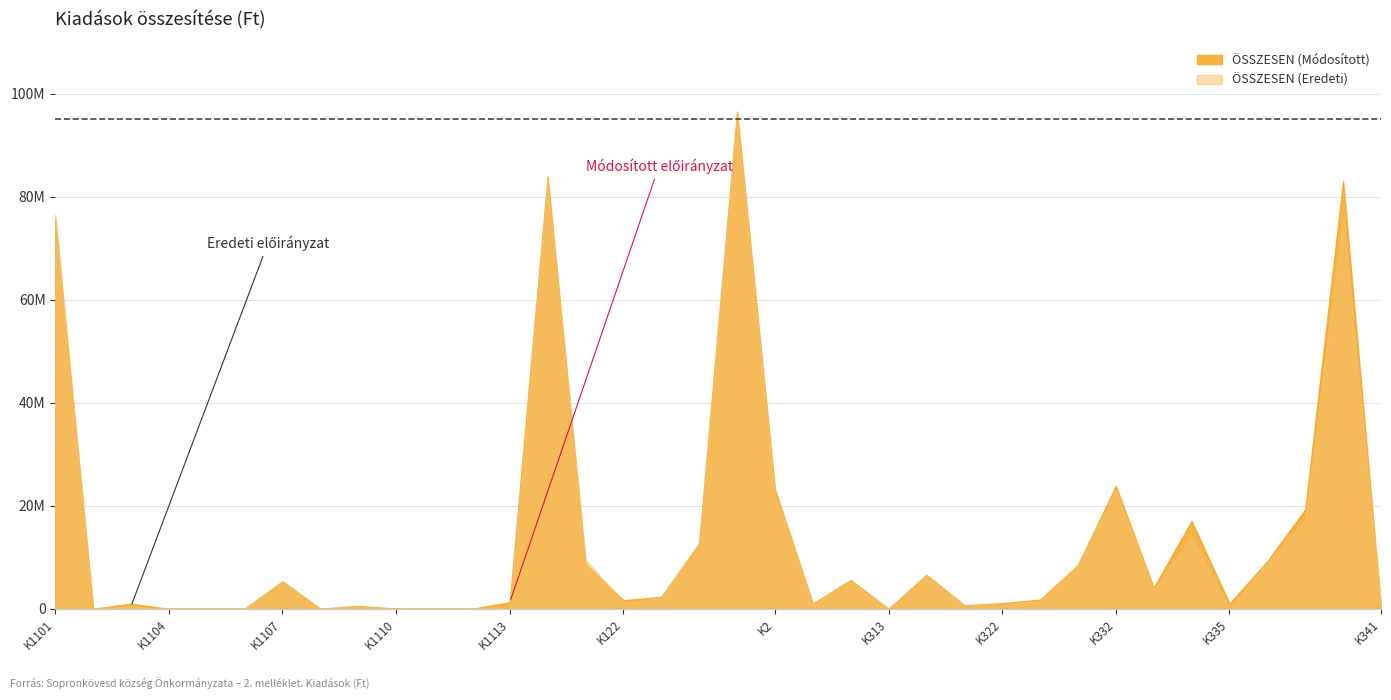

Is it true that ÖSSZESEN (Eredeti) equals -32699313 at K1105?

False